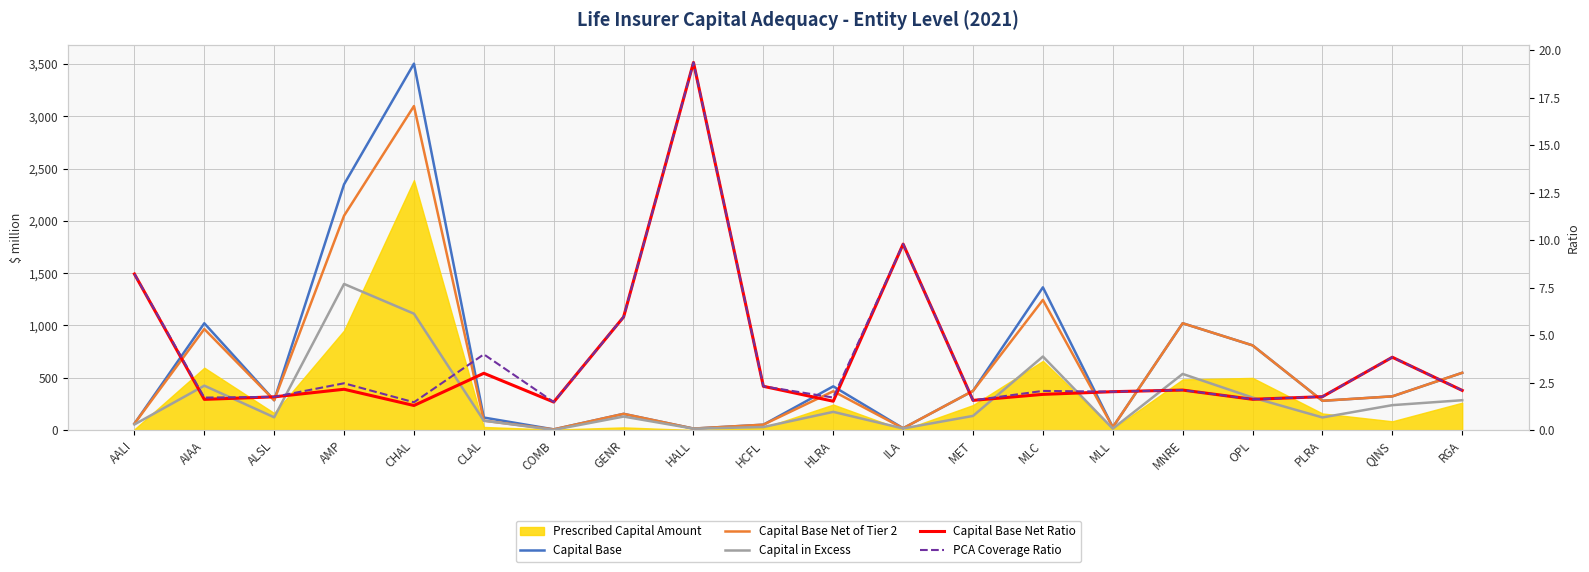

How many values in the Capital Base Net of Tier 2 series are below 322?

10